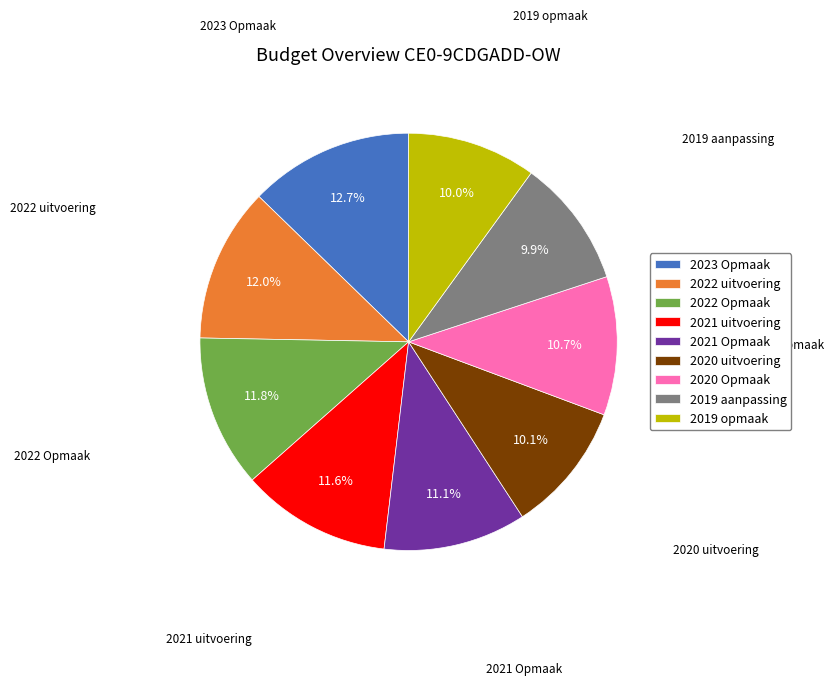

To the nearest percent, what portion does 2021 uitvoering represent?

12%